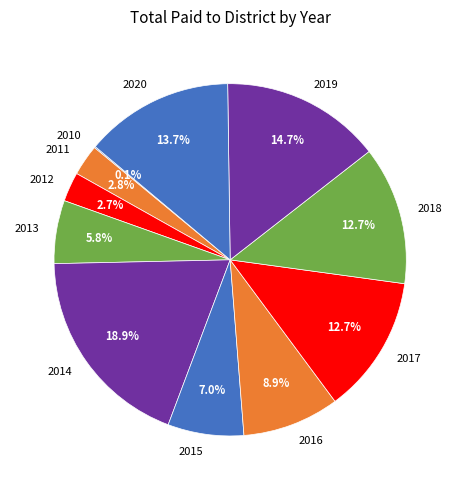

Which category has the biggest portion of the pie?

2014